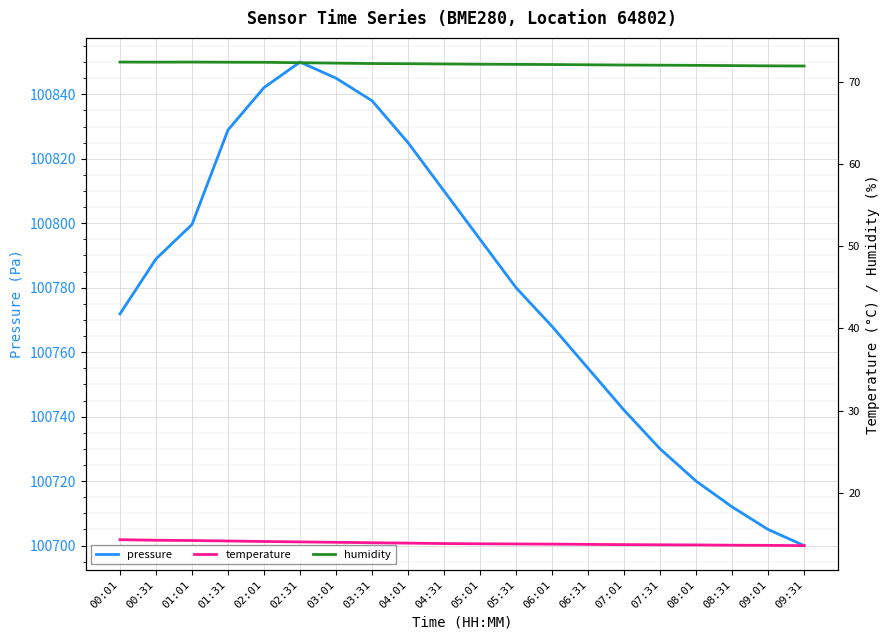

At which label is temperature closest to 13?

09:31